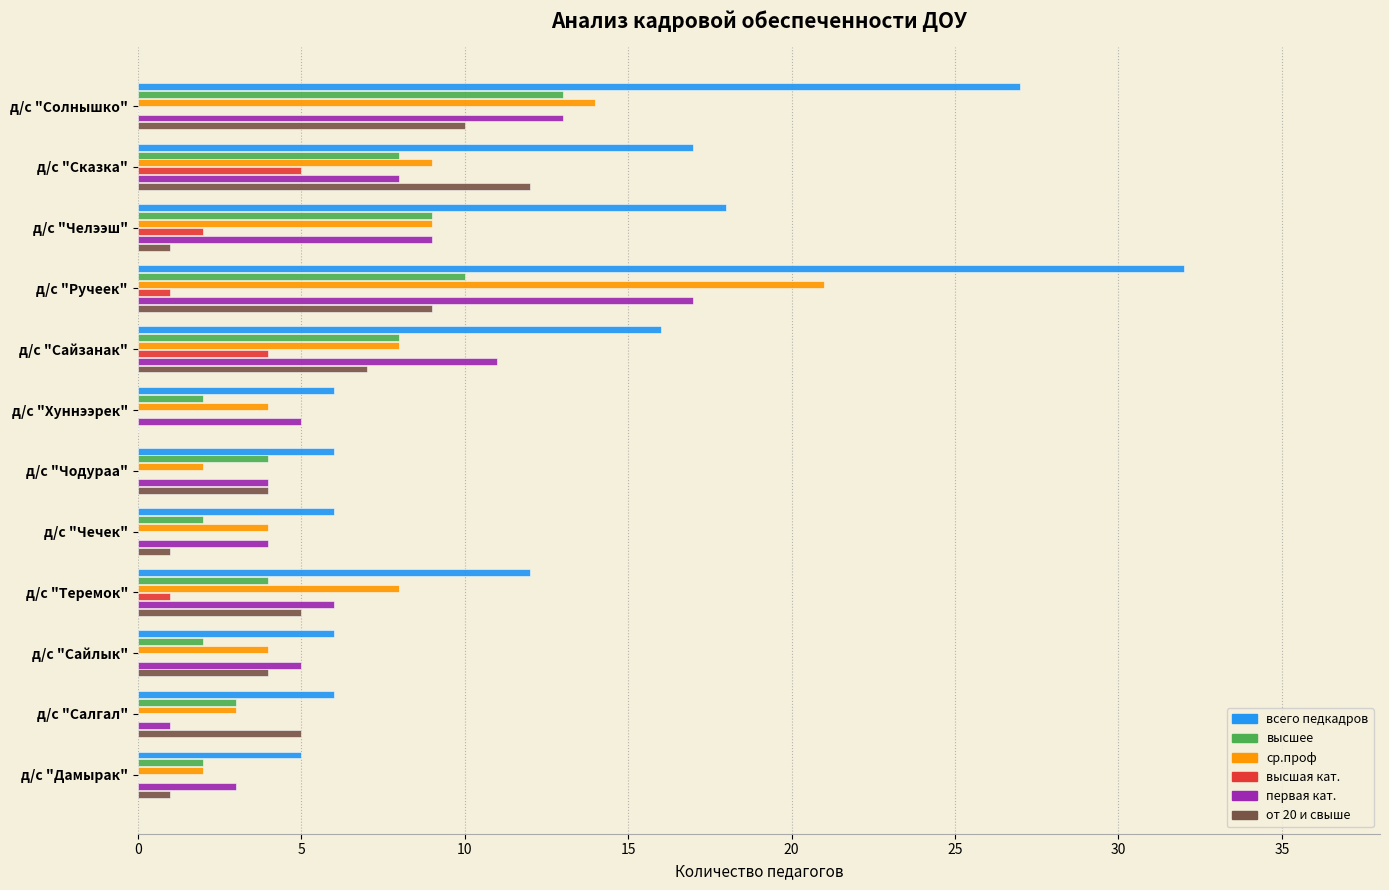

What is the sum of the высшая кат. values at д/с "Сказка" and д/с "Сайзанак"?

9